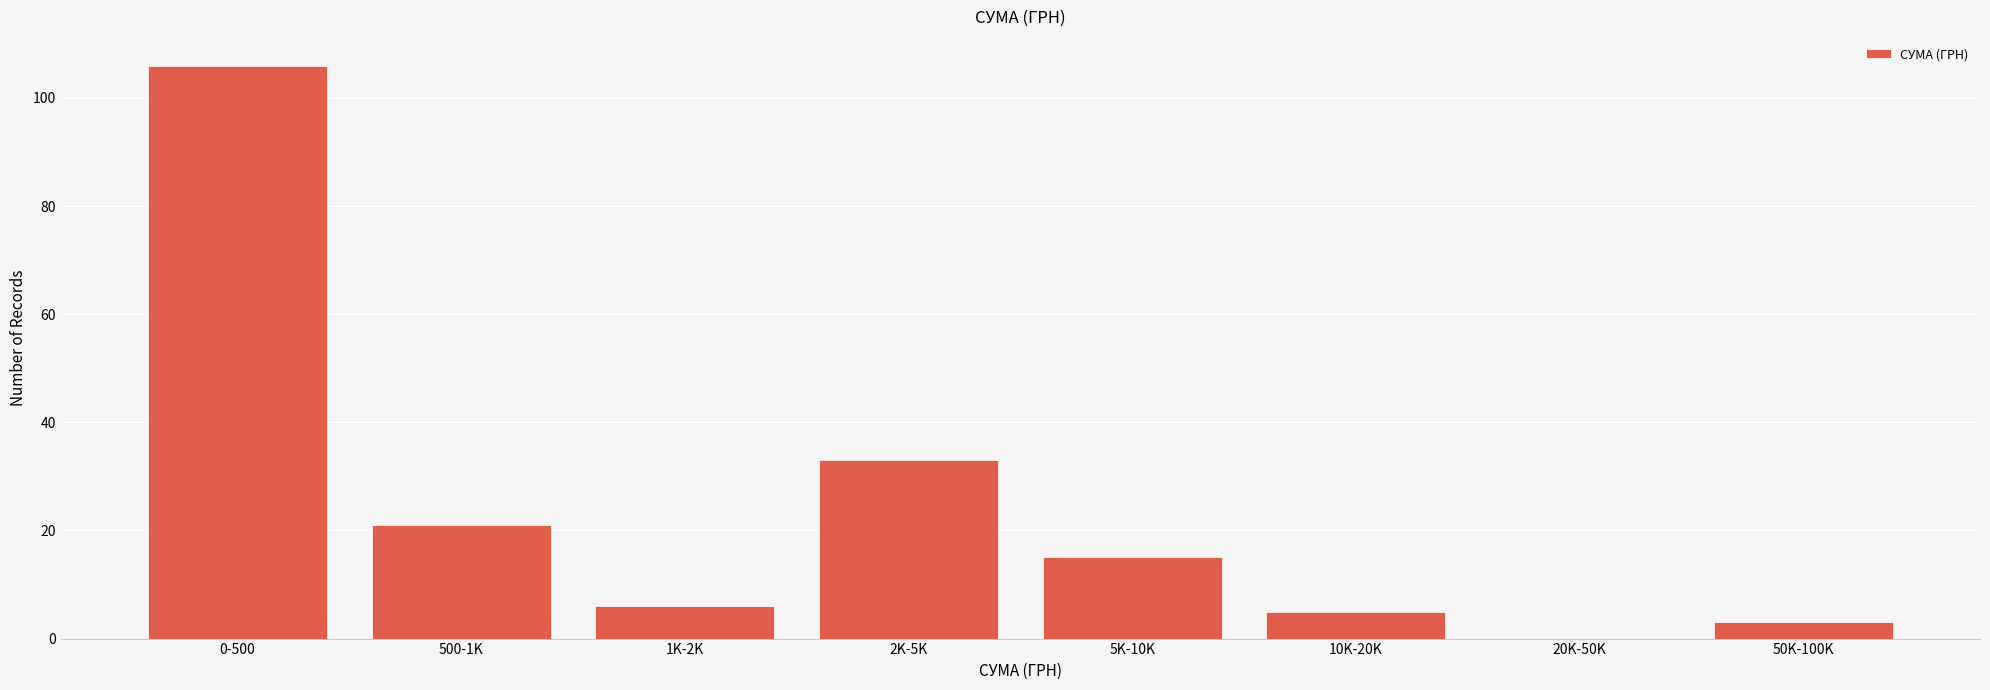

Reading left to right, what are all the values shown in this chart?

0-500=106	500-1K=21	1K-2K=6	2K-5K=33	5K-10K=15	10K-20K=5	20K-50K=0	50K-100K=3